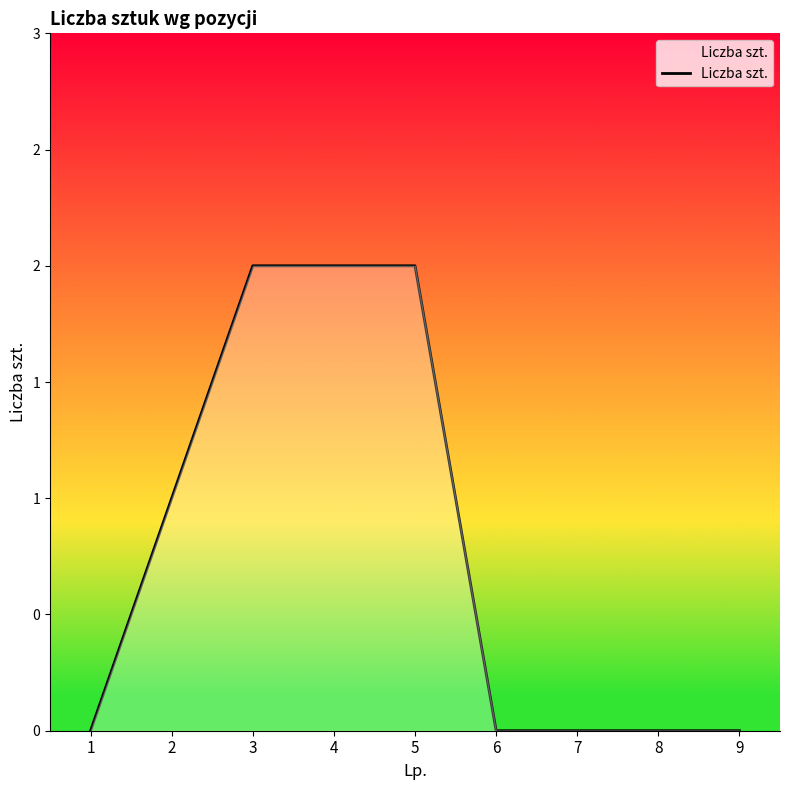

List the labels in order of value, largest first.

3, 4, 5, 2, 1, 6, 7, 8, 9